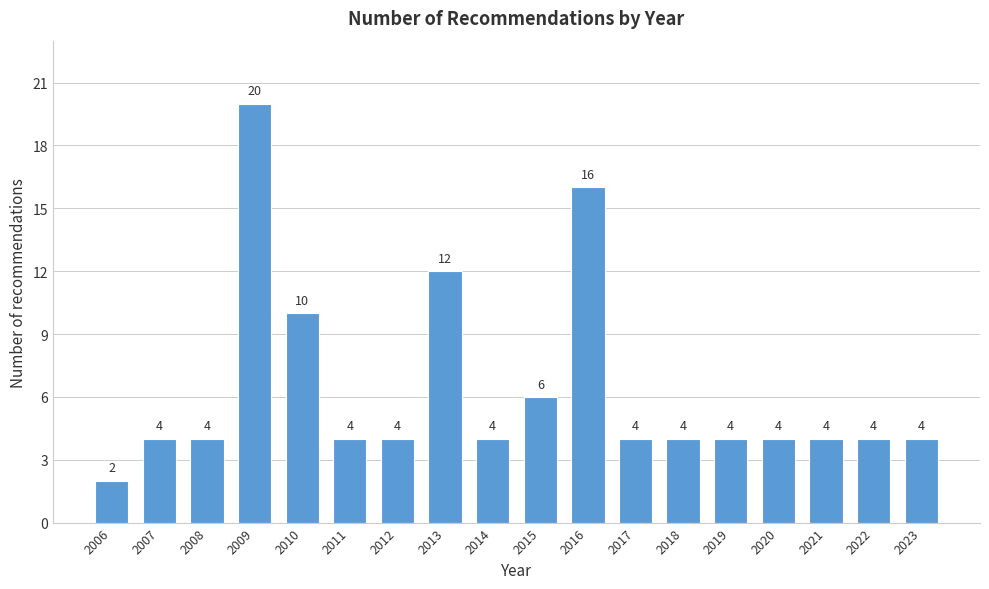

Reading left to right, what are all the values shown in this chart?

2006=2	2007=4	2008=4	2009=20	2010=10	2011=4	2012=4	2013=12	2014=4	2015=6	2016=16	2017=4	2018=4	2019=4	2020=4	2021=4	2022=4	2023=4